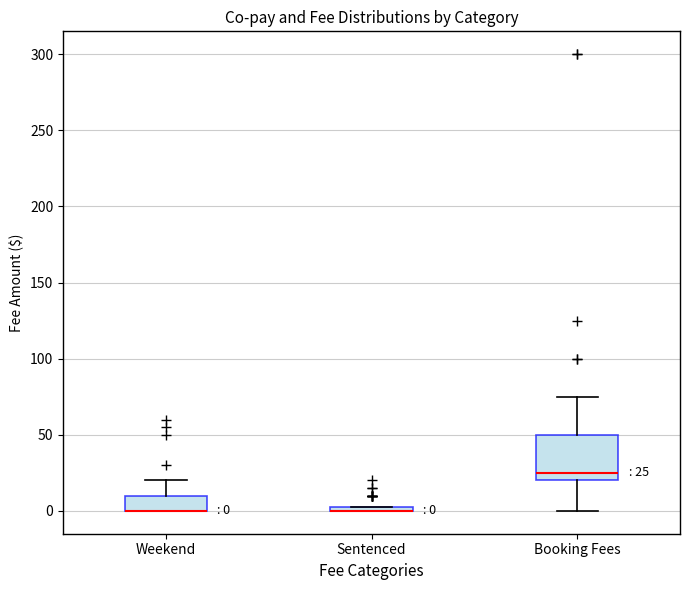

Which box is the tallest, from its lower edge to its upper edge?

Booking Fees